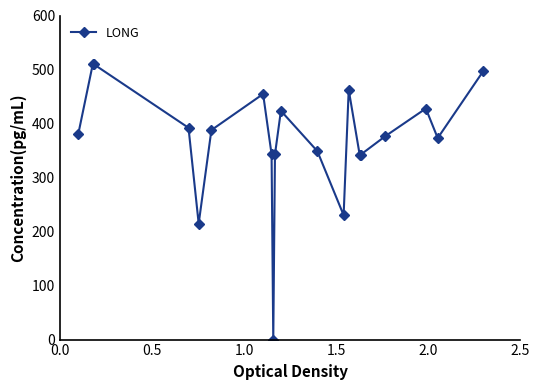

What is the maximum value shown in the chart?

510.0